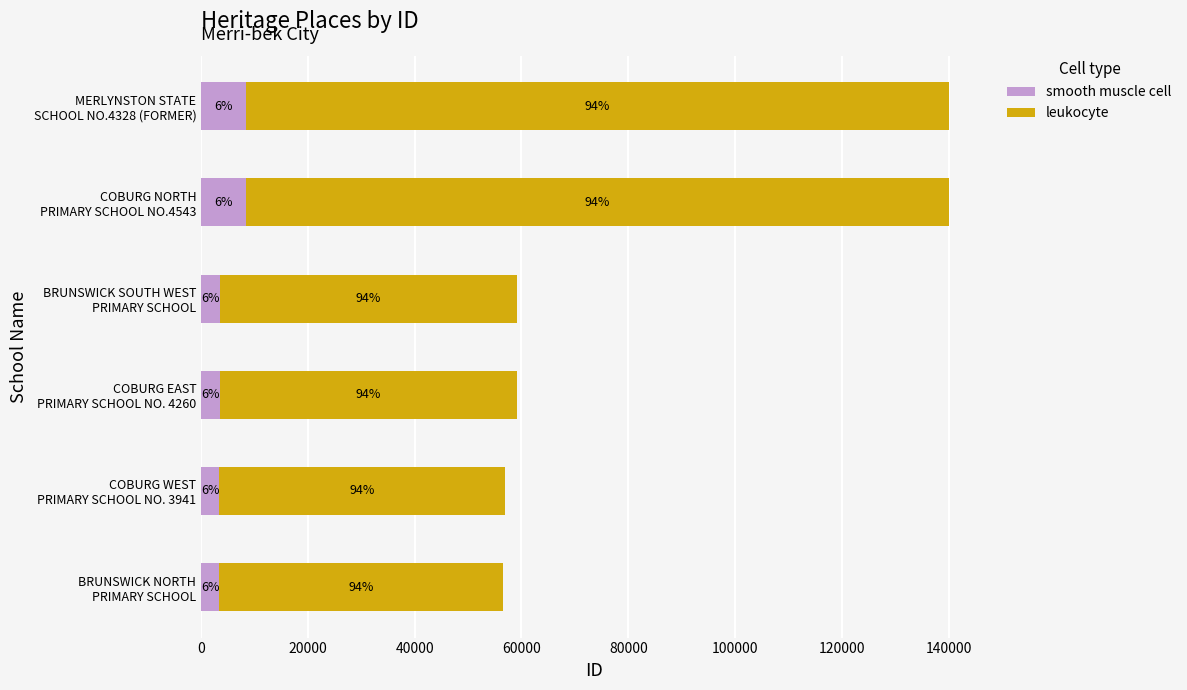

What is the average value of the smooth muscle cell series?

5117